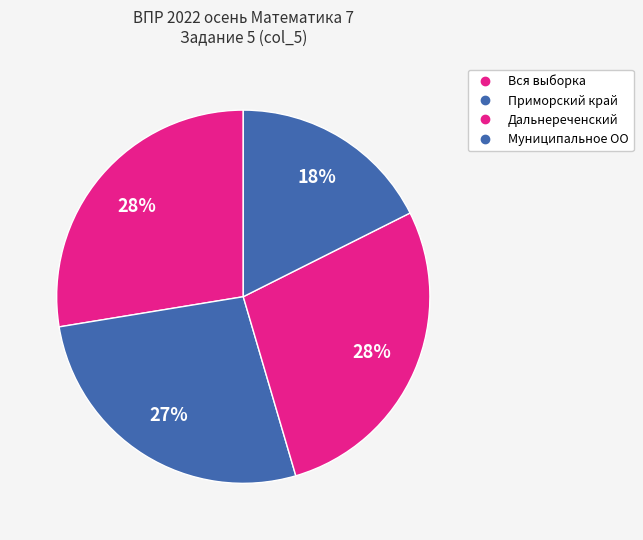

Between Приморский край and Дальнереченский, which is larger?

Дальнереченский